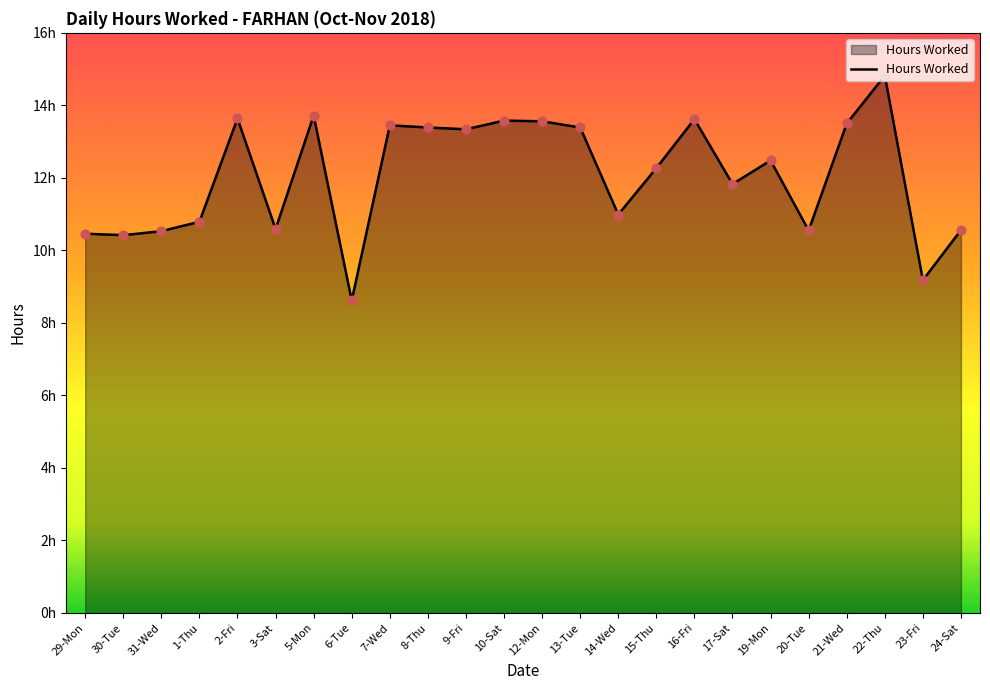

Approximately how many times larger is the value at 5-Mon compared to 6-Tue?

1.6